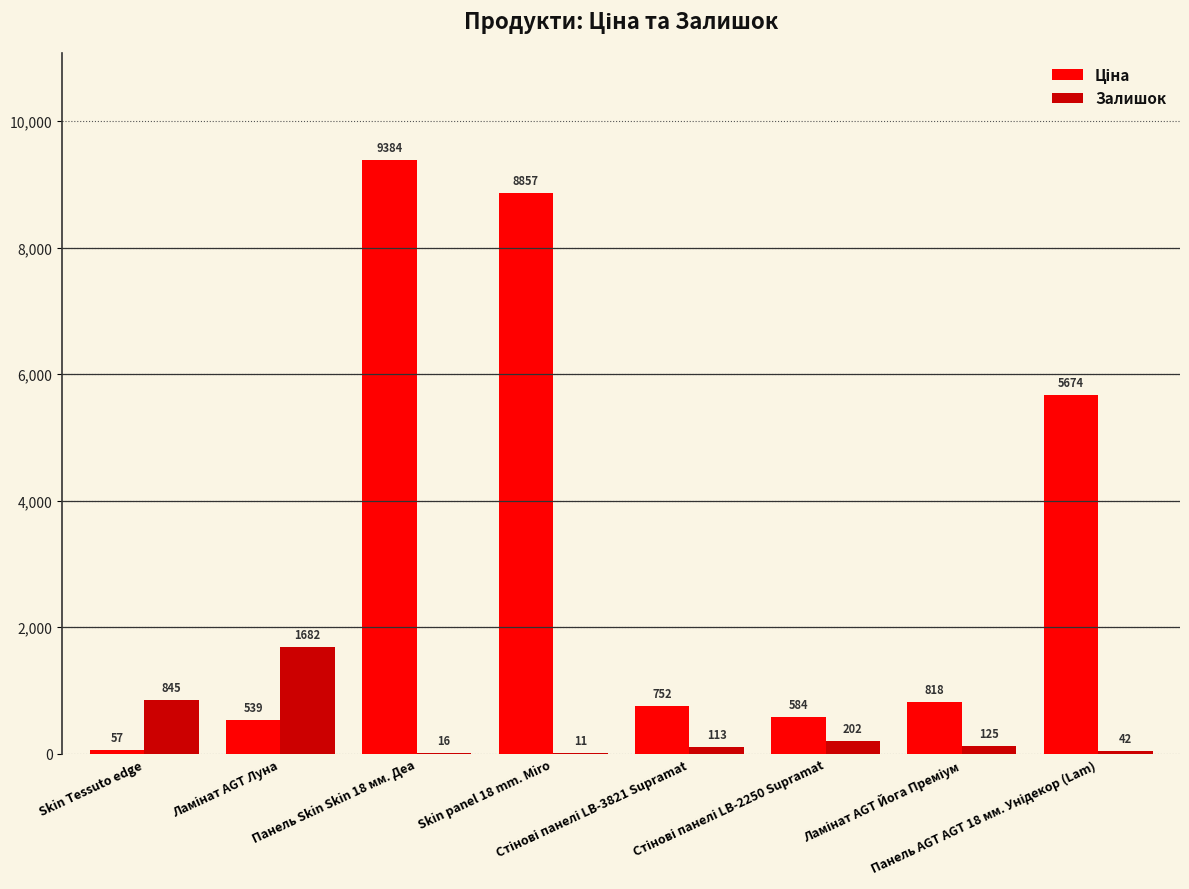

What is the highest value of the Залишок series?

1682.0